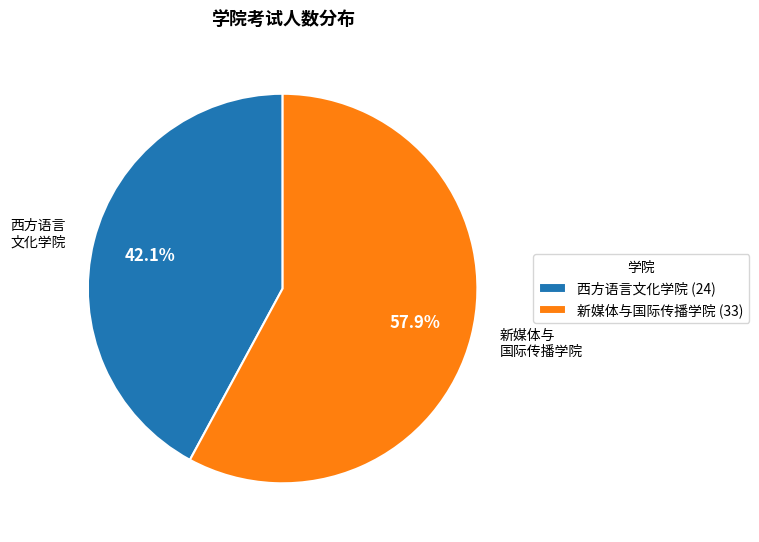

Which category has the biggest portion of the pie?

新媒体与国际传播学院 (33)